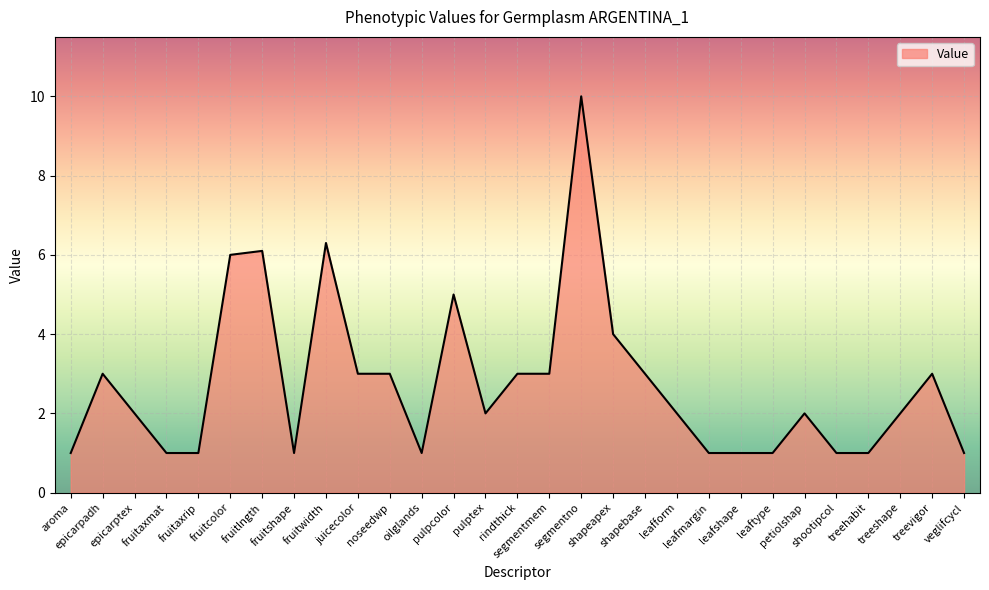

True or false: the data shows 3.0 at rindthick.

True